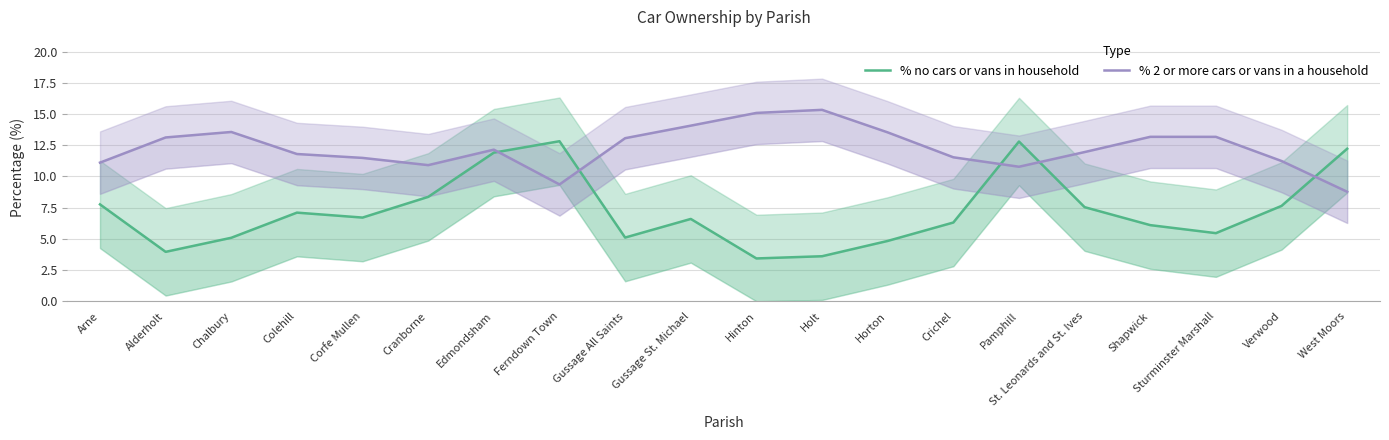

Reading right to left, transcribe all the data shown in this chart.

% no cars or vans in household: 12.2	7.6	5.5	6.1	7.5	12.8	6.3	4.8	3.6	3.4	6.6	5.1	12.8	11.9	8.4	6.7	7.1	5.1	4.0	7.8
% 2 or more cars or vans in a household: 8.8	11.2	13.2	13.2	12.0	10.8	11.5	13.5	15.3	15.1	14.1	13.1	9.4	12.1	10.9	11.5	11.8	13.6	13.1	11.1